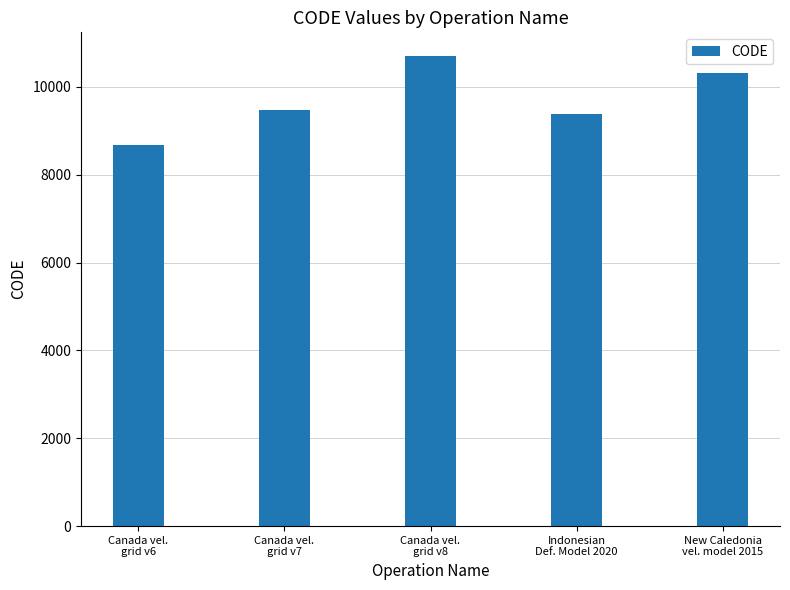

What is the minimum value shown in the chart?

8676